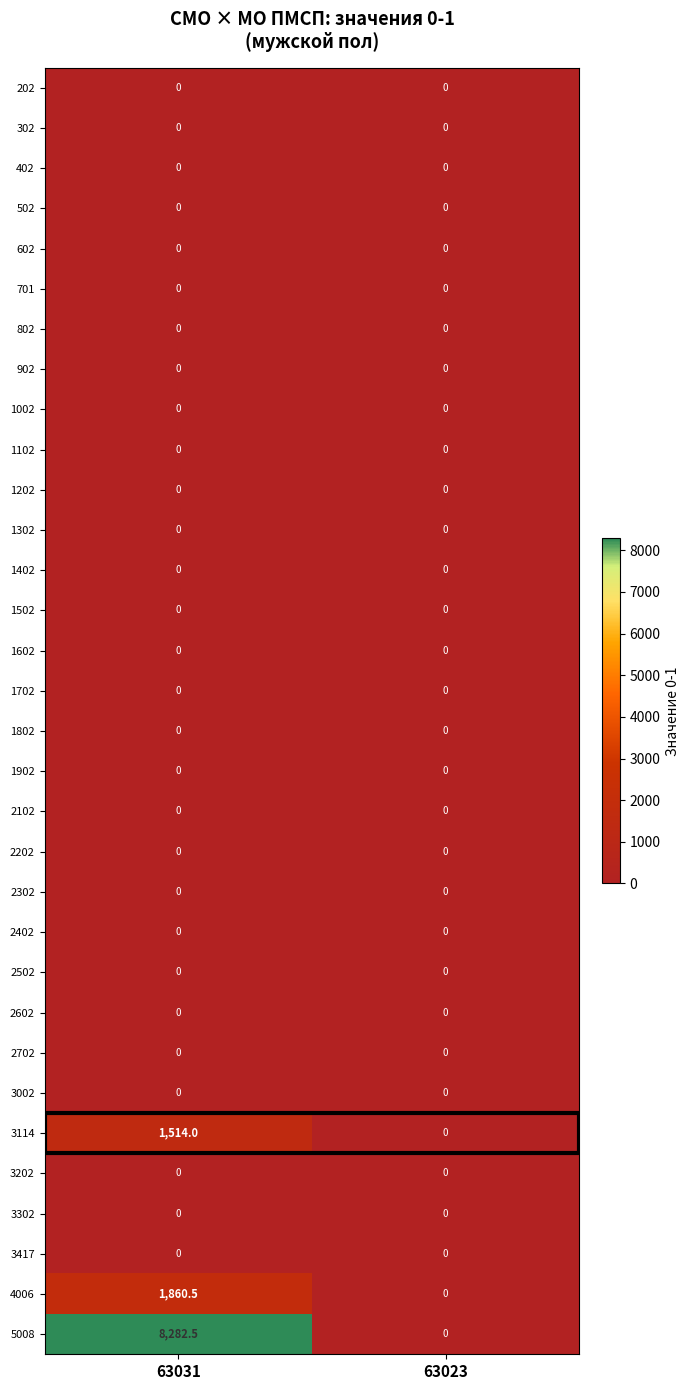

At which category does the chart reach its peak across all series?

63031